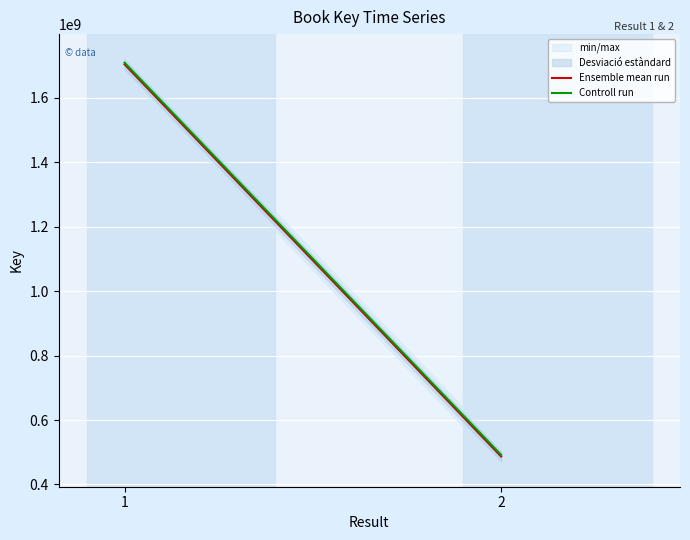

What is the spread (max minus min) of values at 2?

5000000